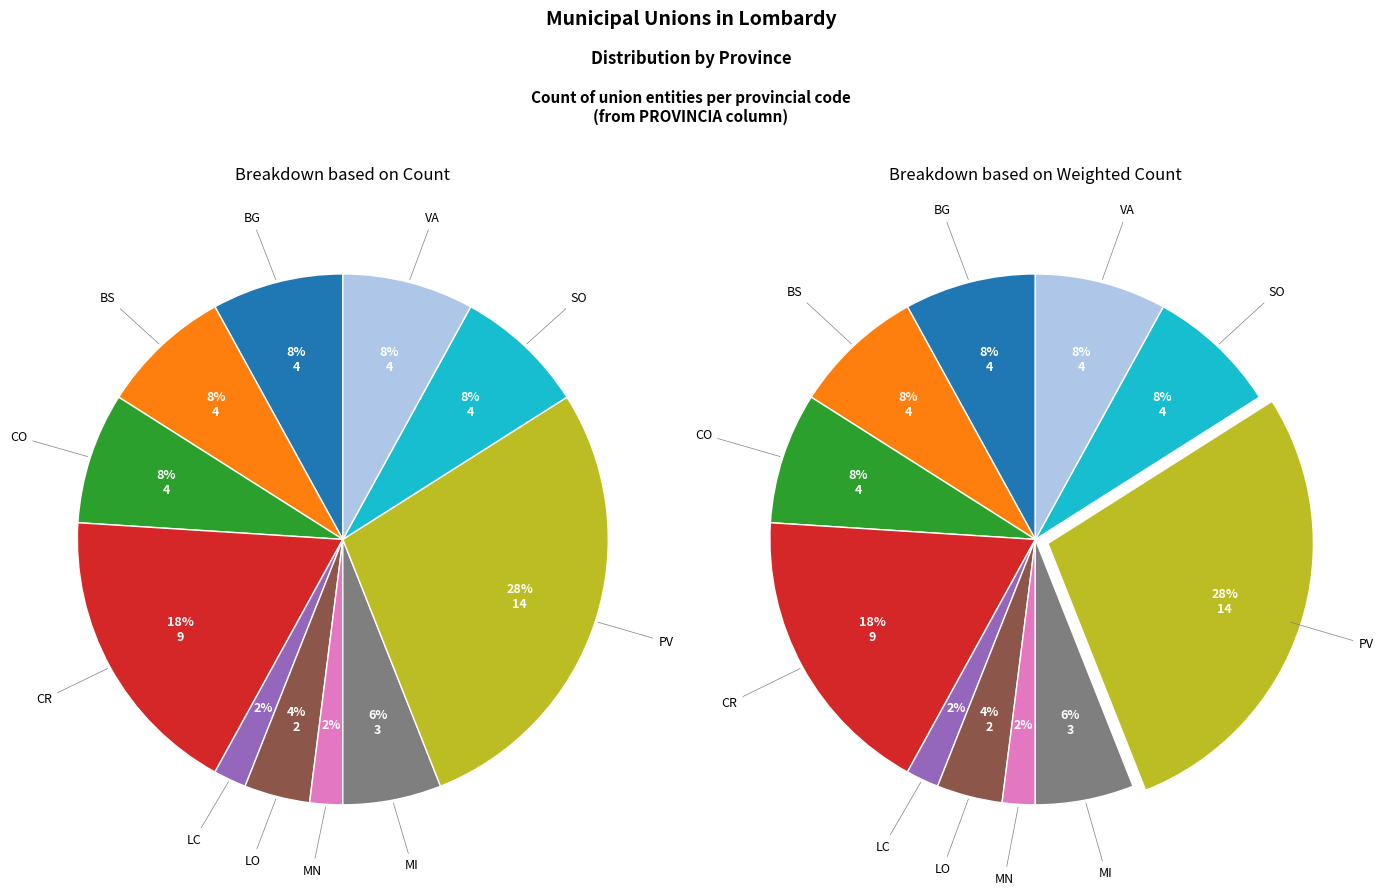

What is the smallest slice in the pie chart?

LC